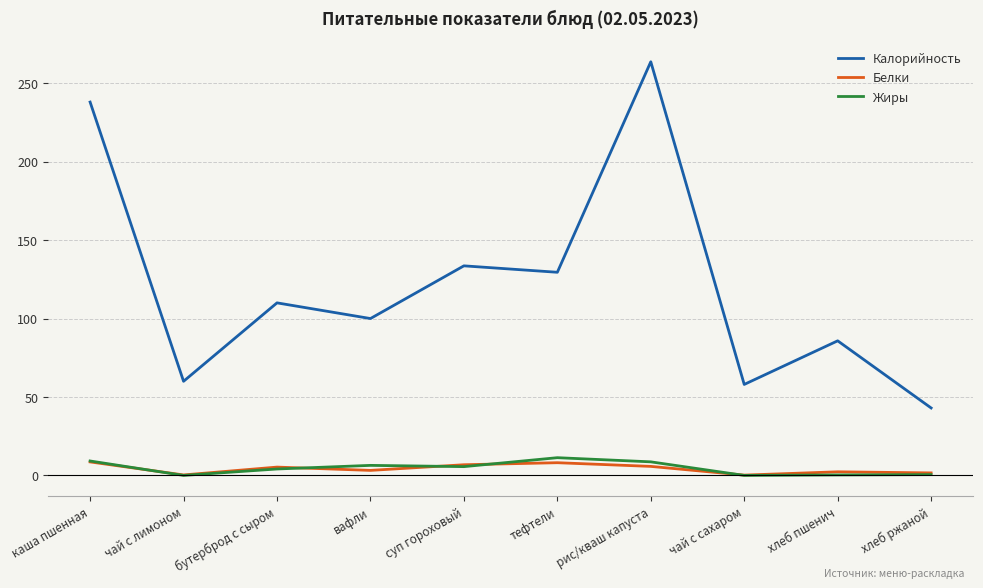

What is the average value of the Белки series?

4.2